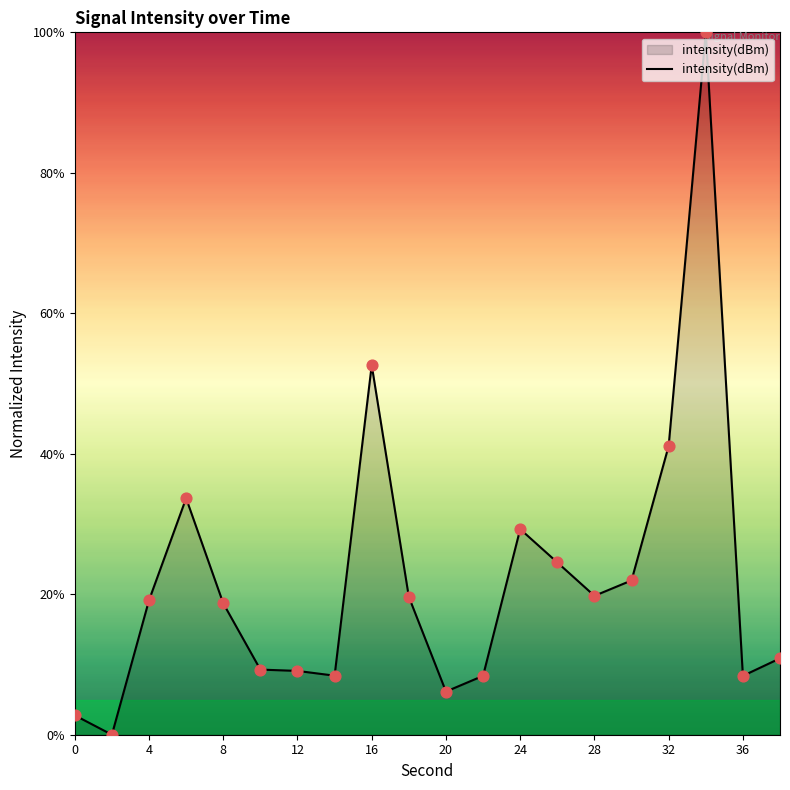

What is the greatest value displayed?

100.0